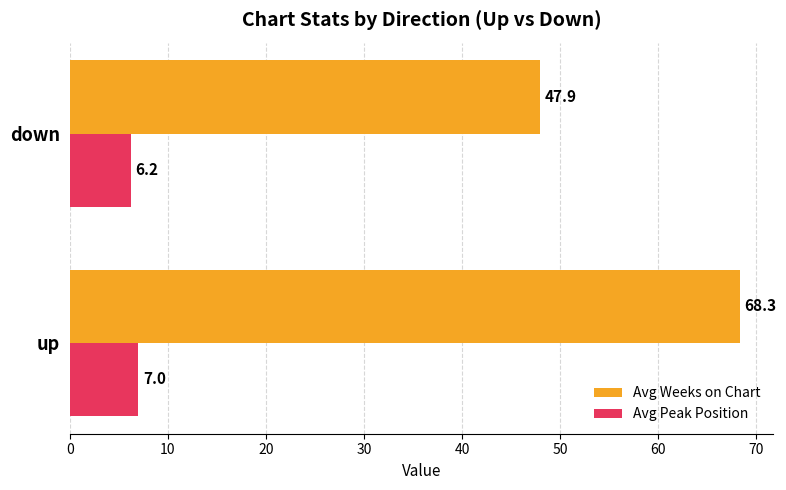

The value of Avg Peak Position at down is 1.8. True or false?

False